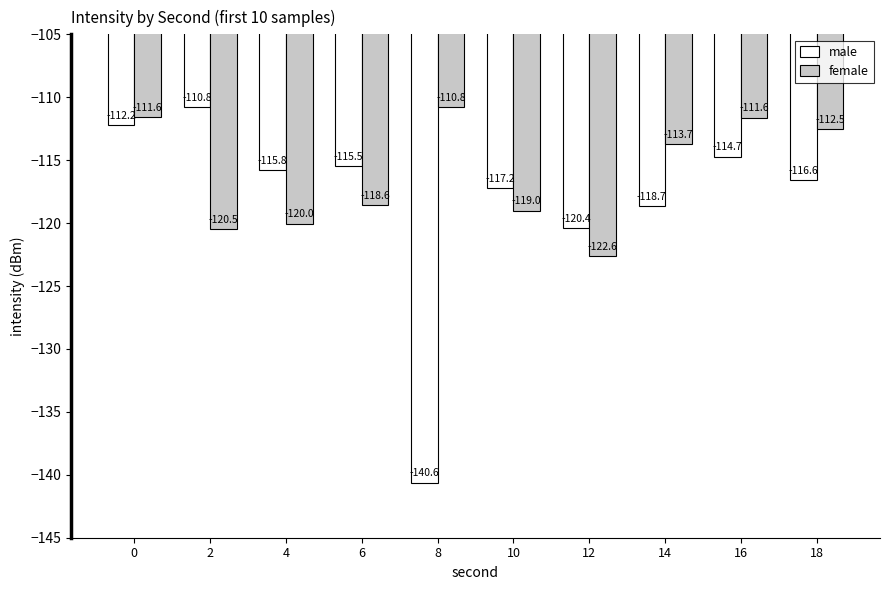

What is the average value of the male series?

-118.2